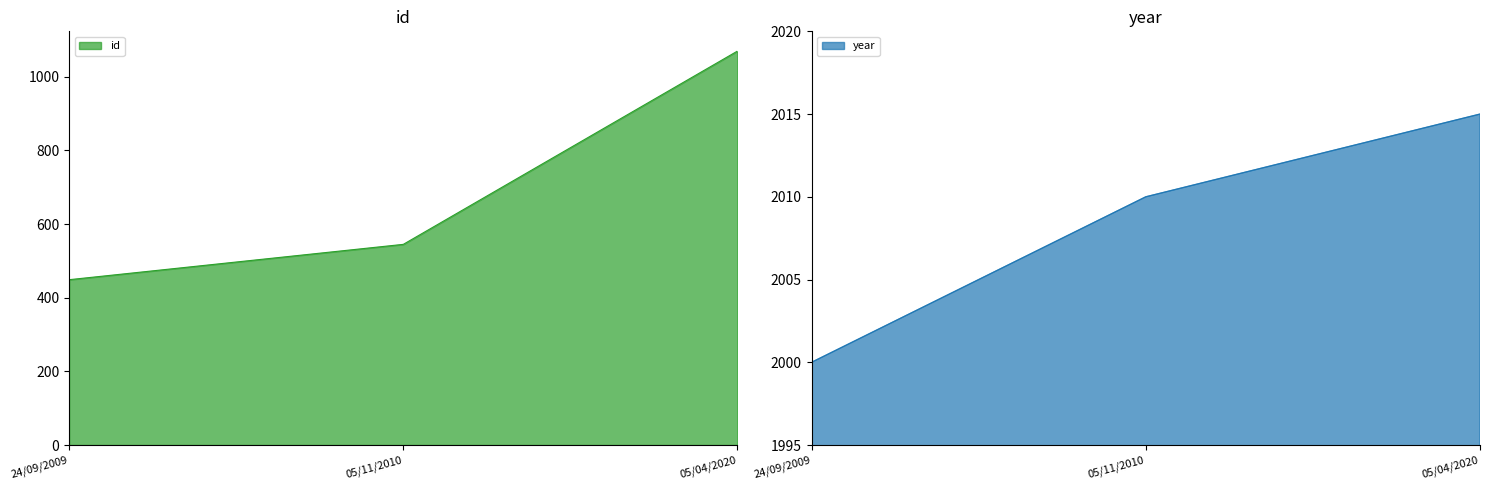

What are all the series names shown in the legend?

id, year